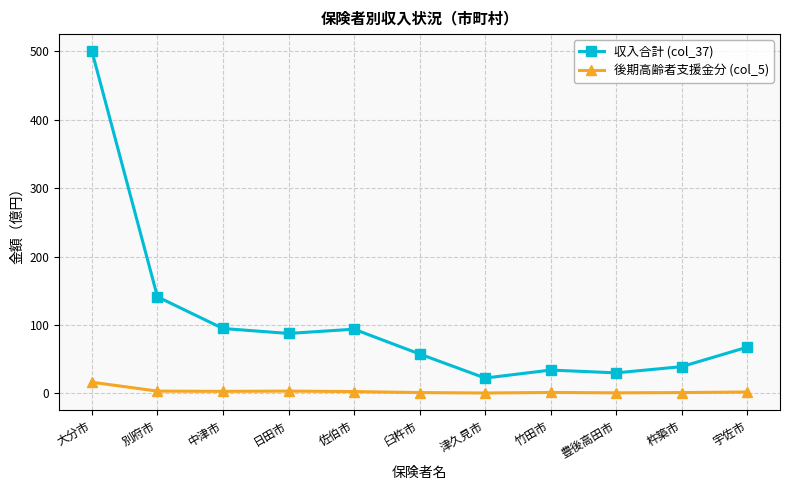

True or false: 後期高齢者支援金分 (col_5) and 収入合計 (col_37) intersect in this chart.

False